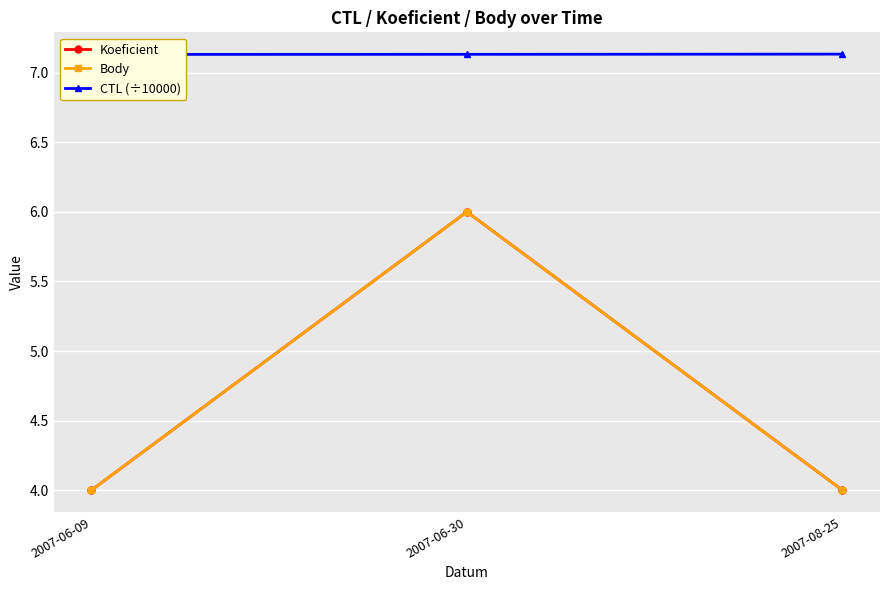

At which label is Koeficient closest to 5?

2007-06-09